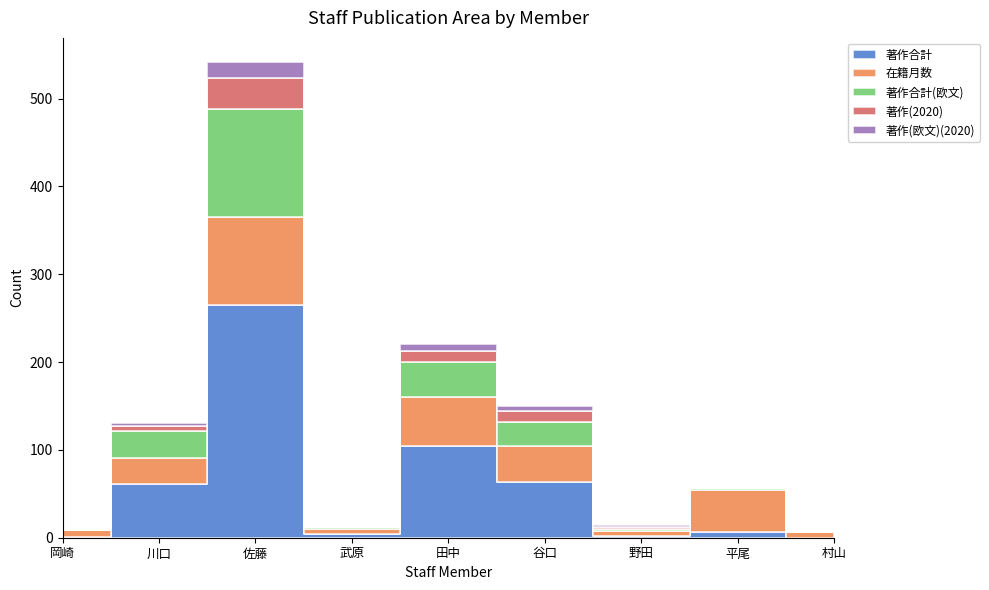

At which label does 著作合計(欧文) first exceed 3?

川口